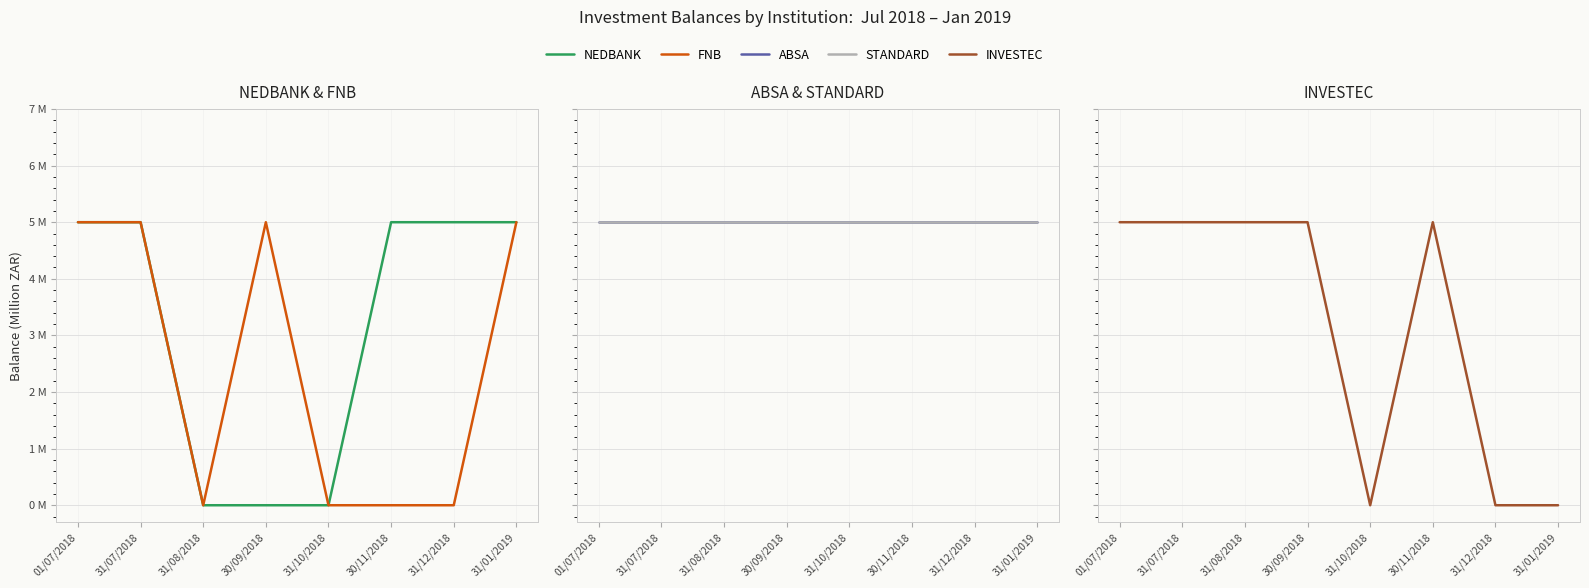

What is the difference between the FNB values at 01/07/2018 and 31/12/2018?

5